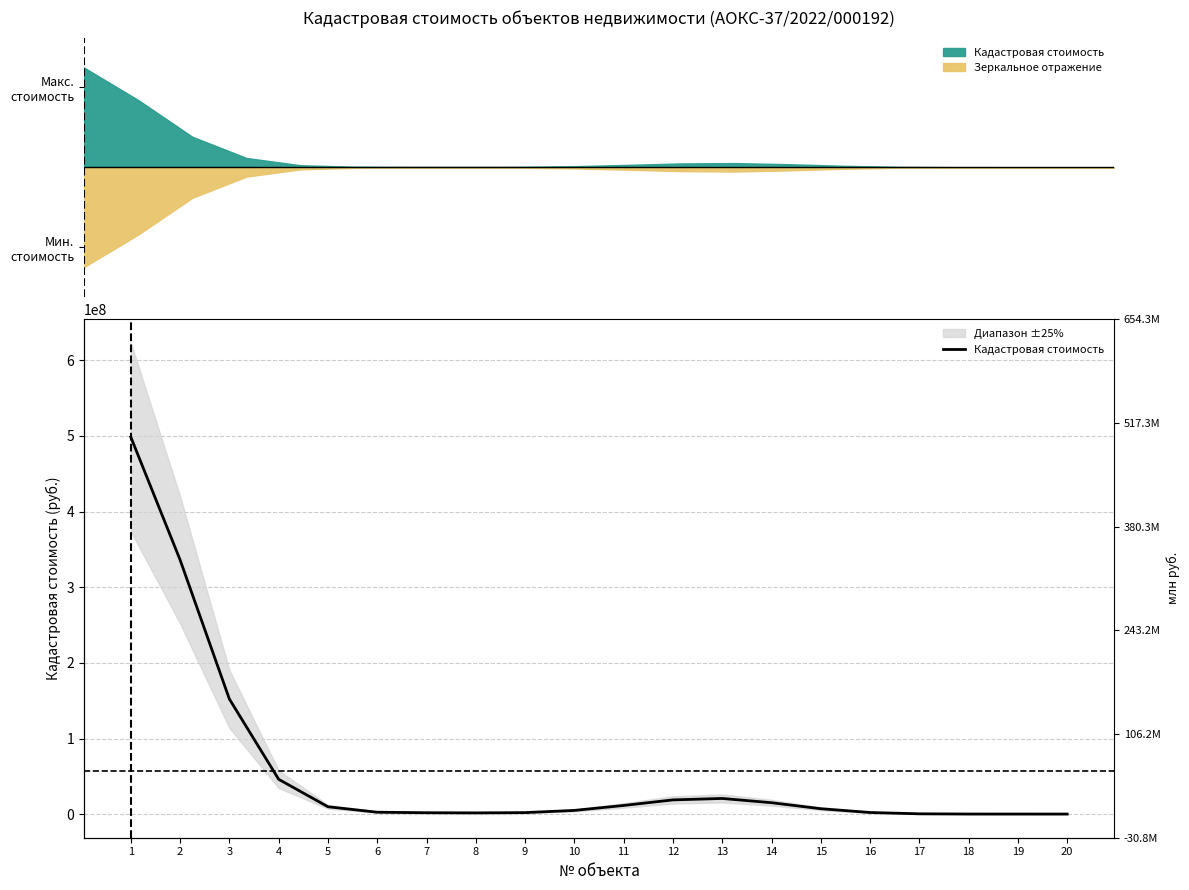

Rank the categories by value from lowest to highest.

20, 19, 18, 17, 8, 7, 9, 16, 6, 10, 15, 5, 11, 14, 12, 13, 4, 3, 2, 1